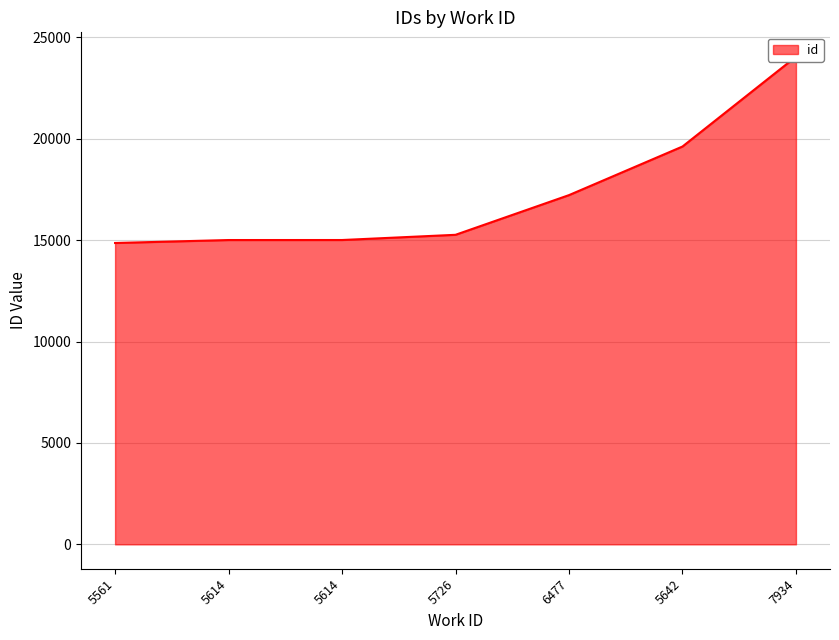

What is the sum of the values at 6477 and 5561?

32079